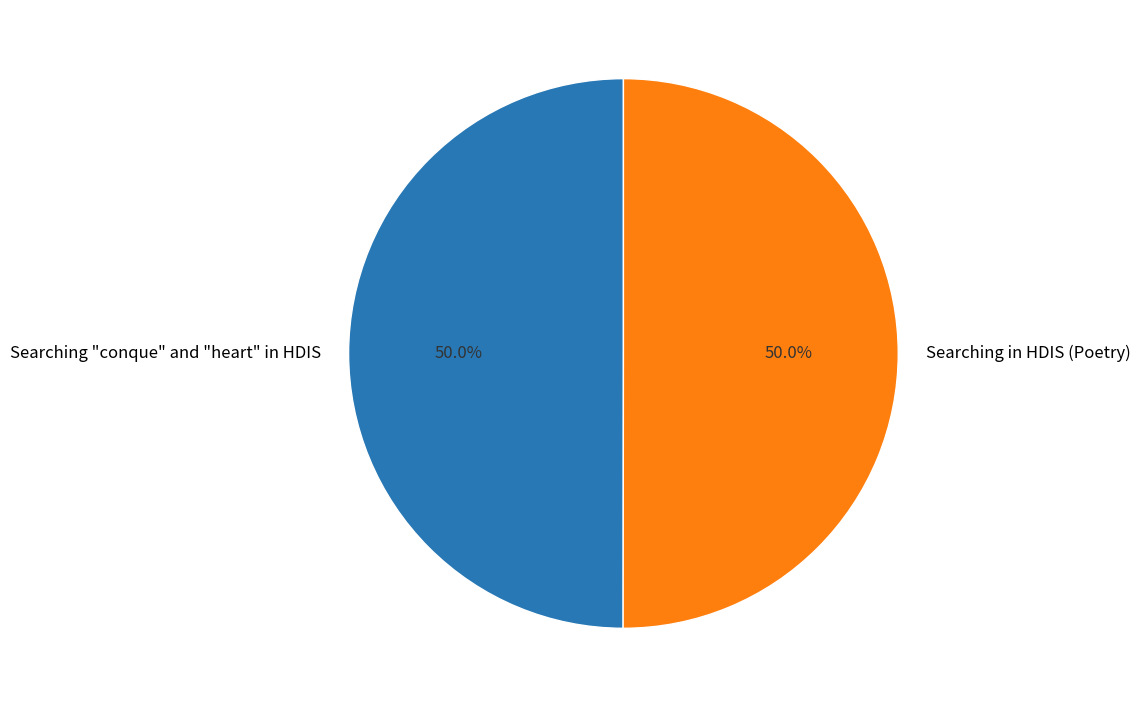

What is the ratio of the value at Searching "conque" and "heart" in HDIS to the value at Searching in HDIS (Poetry)?

1.0